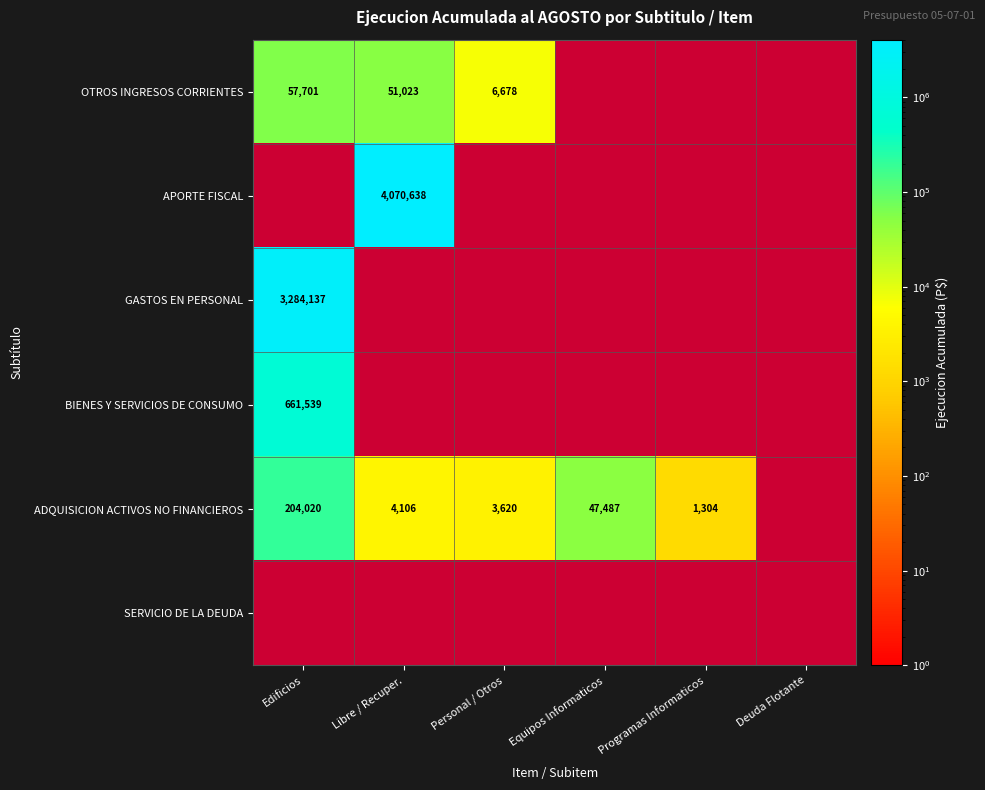

The ADQUISICION ACTIVOS NO FINANCIEROS series shows 4106 at Libre / Recuper.. True or false?

True